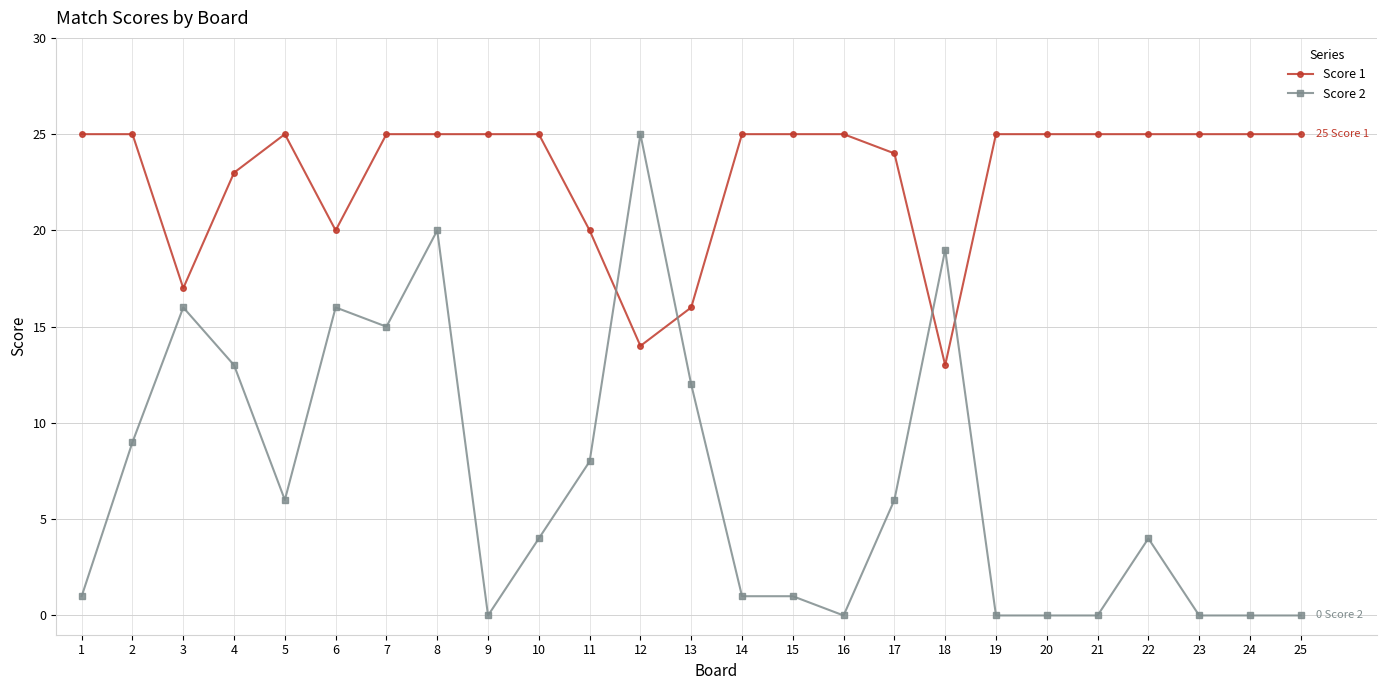

True or false: Score 2 has more than 1 points higher than both neighbors.

True